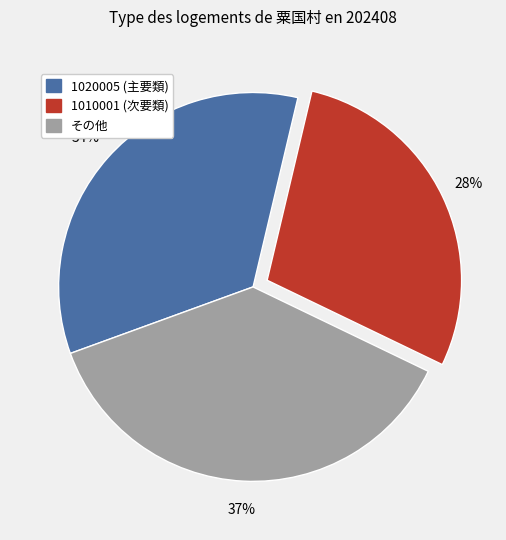

Is the sum of 1020005 (主要類) and その他 greater than half?

Yes